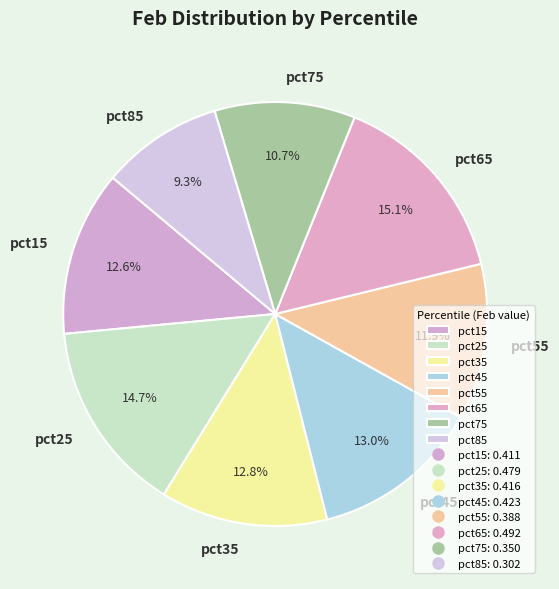

To the nearest percent, what portion does pct55 represent?

12%